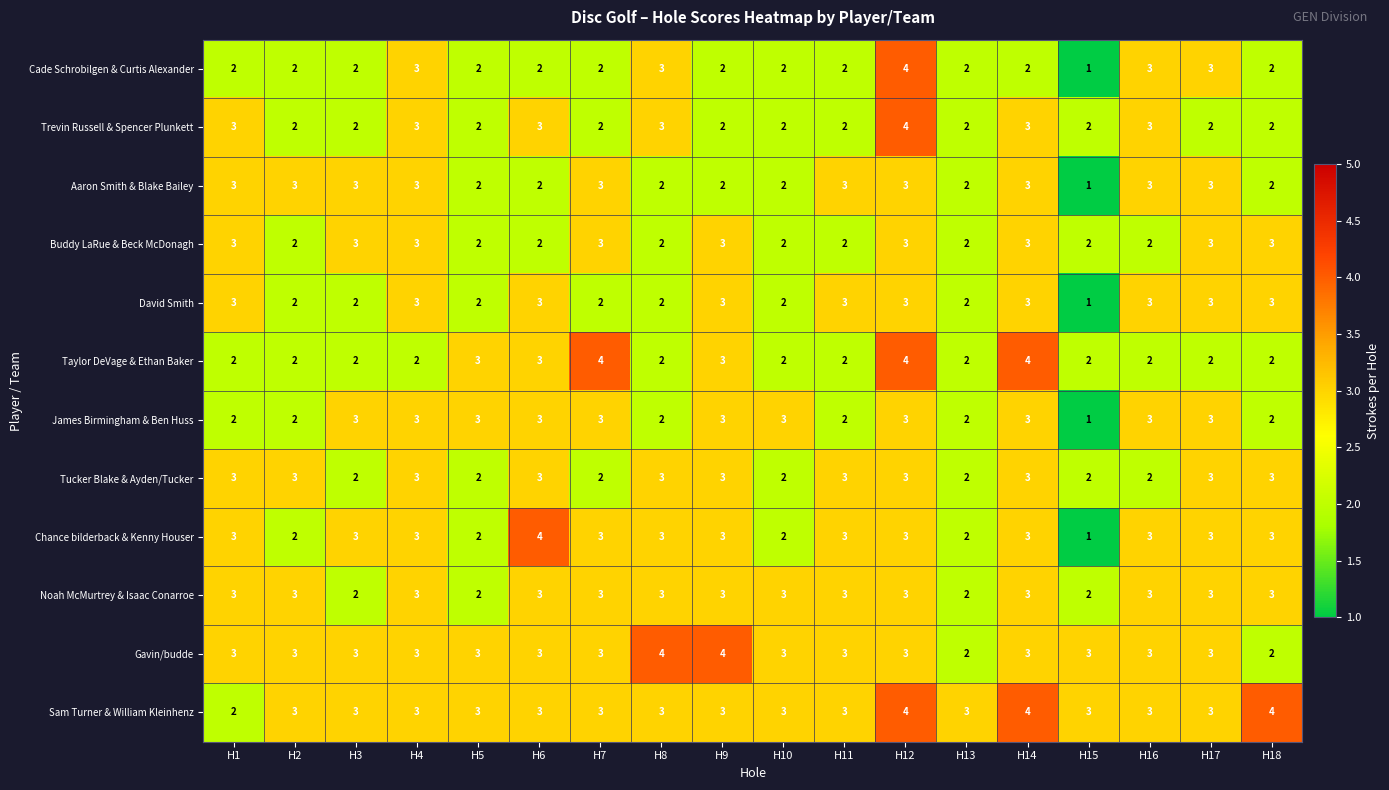

Read the Tucker Blake & Ayden/Tucker value at H12.

3